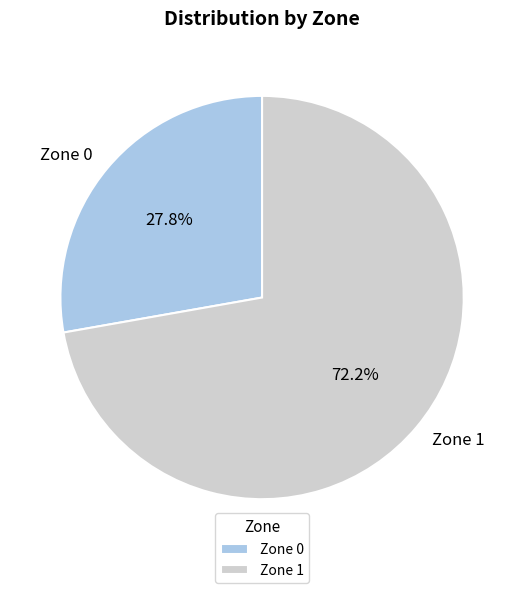

What is the ratio of the value at Zone 0 to the value at Zone 1?

0.4